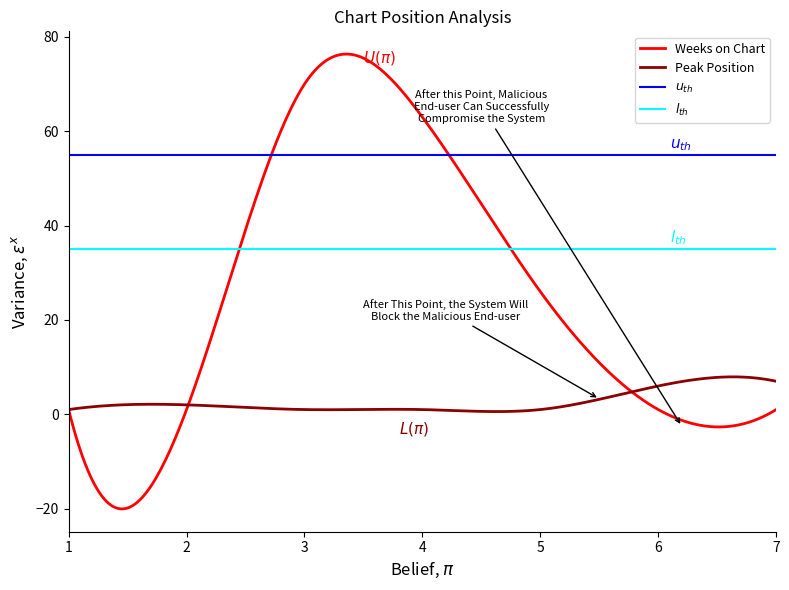

What is the sum of the Peak Position values at 5 and 4?

2